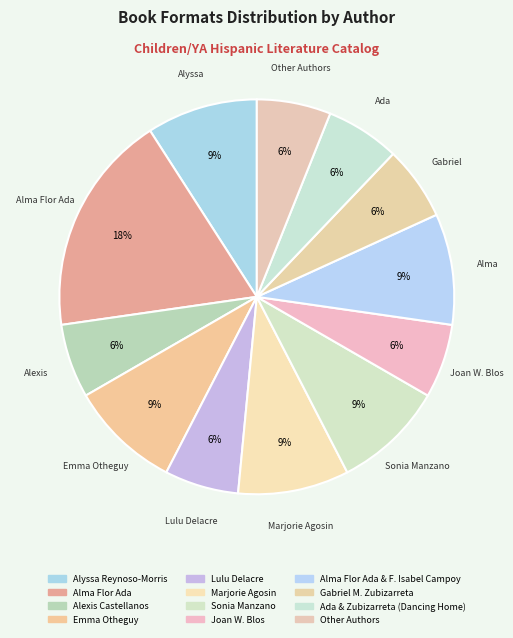

To the nearest percent, what is the average slice percentage?

8%